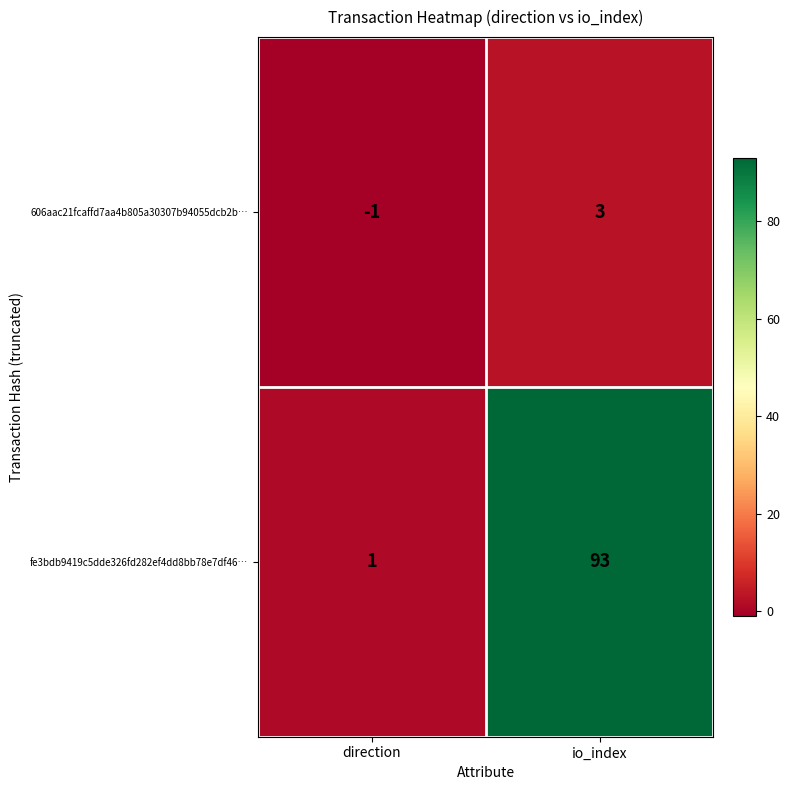

How many categories are shown in the chart?

2